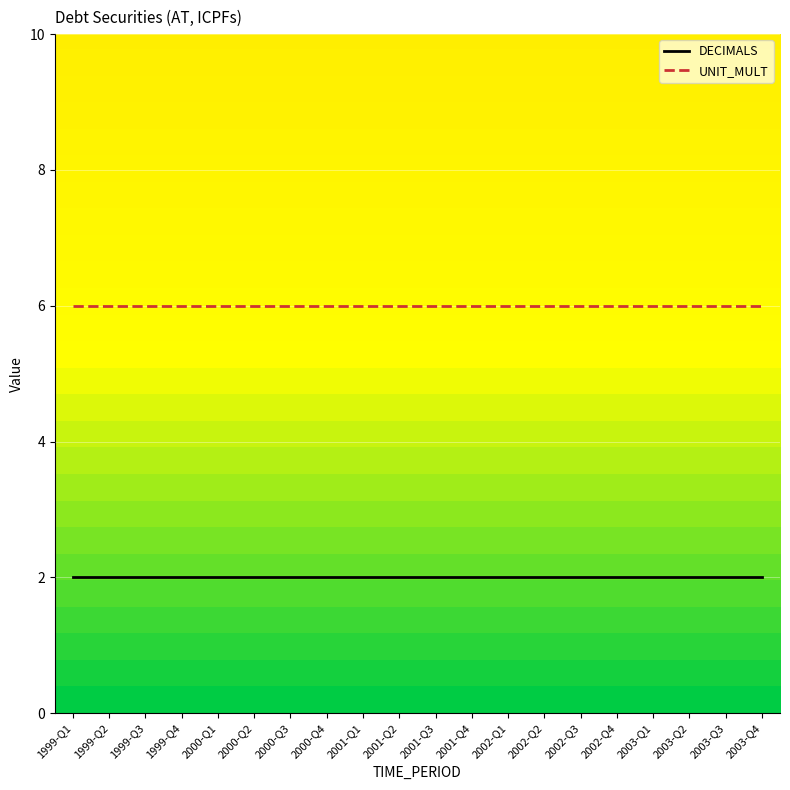

What is the difference between the highest and lowest values at 2003-Q4?

4